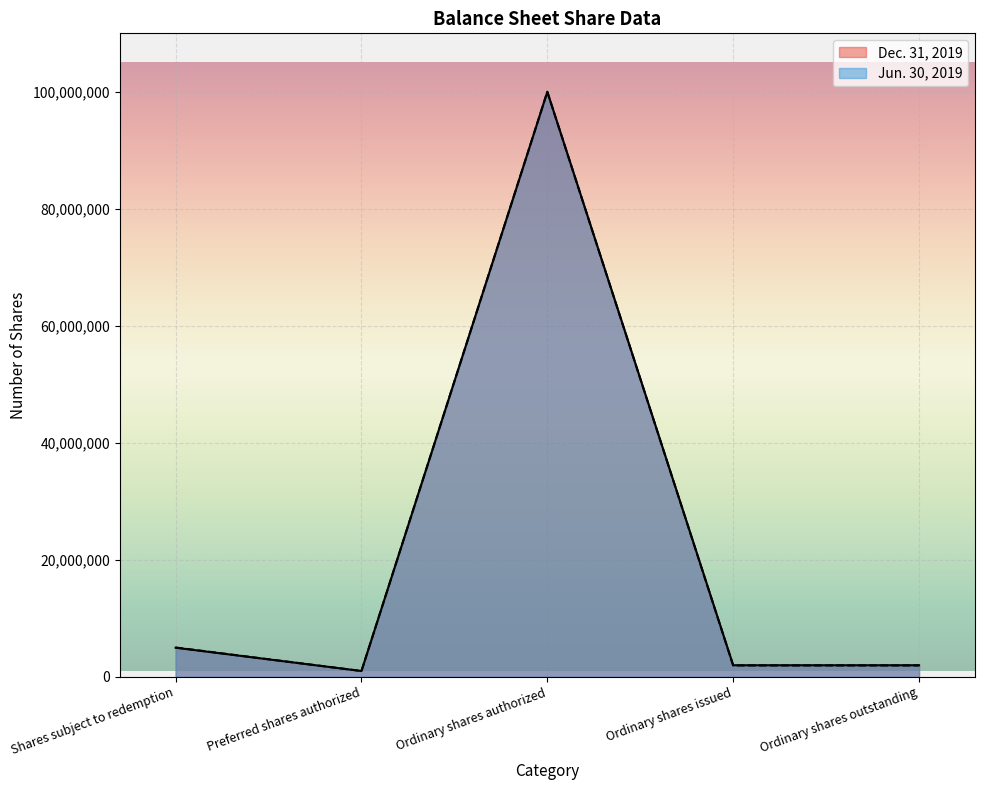

Which category has the lowest value in the Dec. 31, 2019 series?

Preferred shares authorized